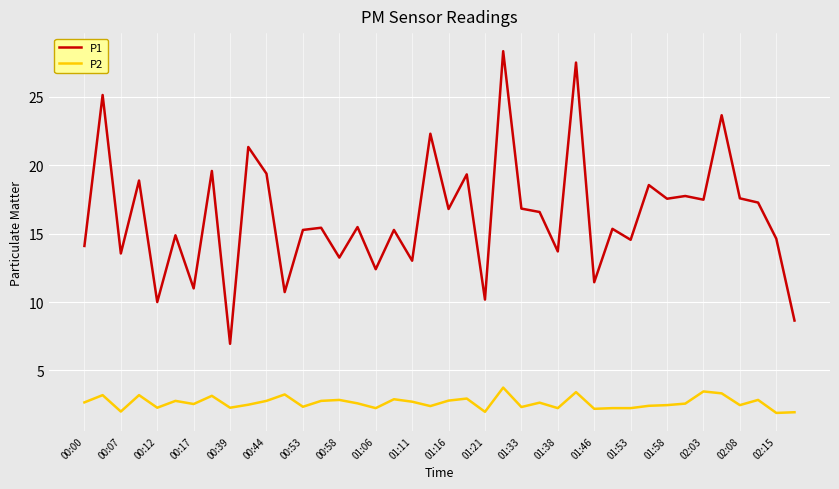

Rank the series by their average value, from highest to lowest.

P1, P2